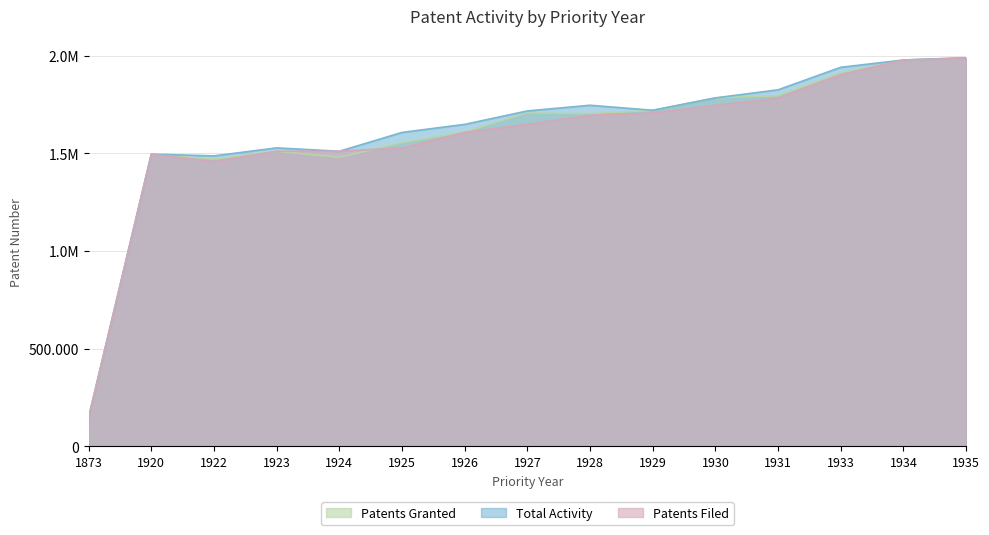

Rank the series by their average value, from lowest to highest.

Patents Filed, Patents Granted, Total Activity